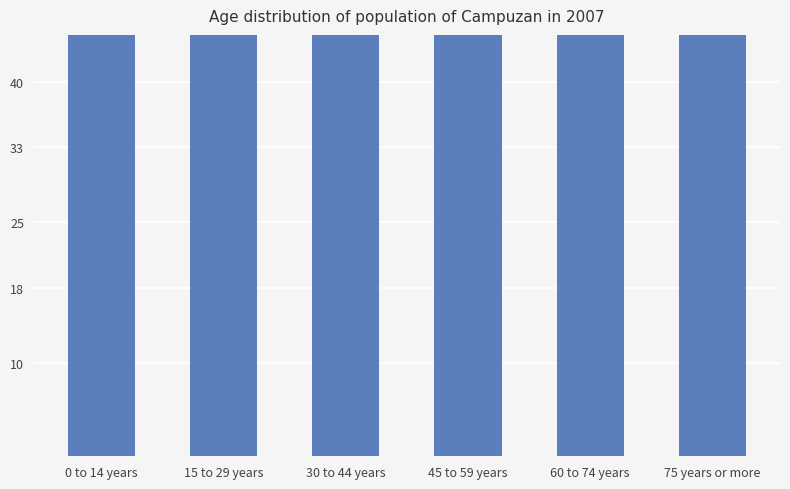

What is the value of the 3rd bar from the left?

70.8